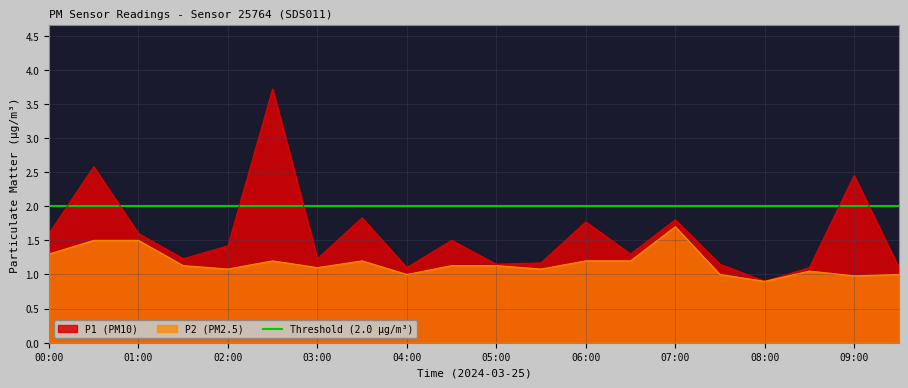

True or false: P1 and P2 intersect in this chart.

False